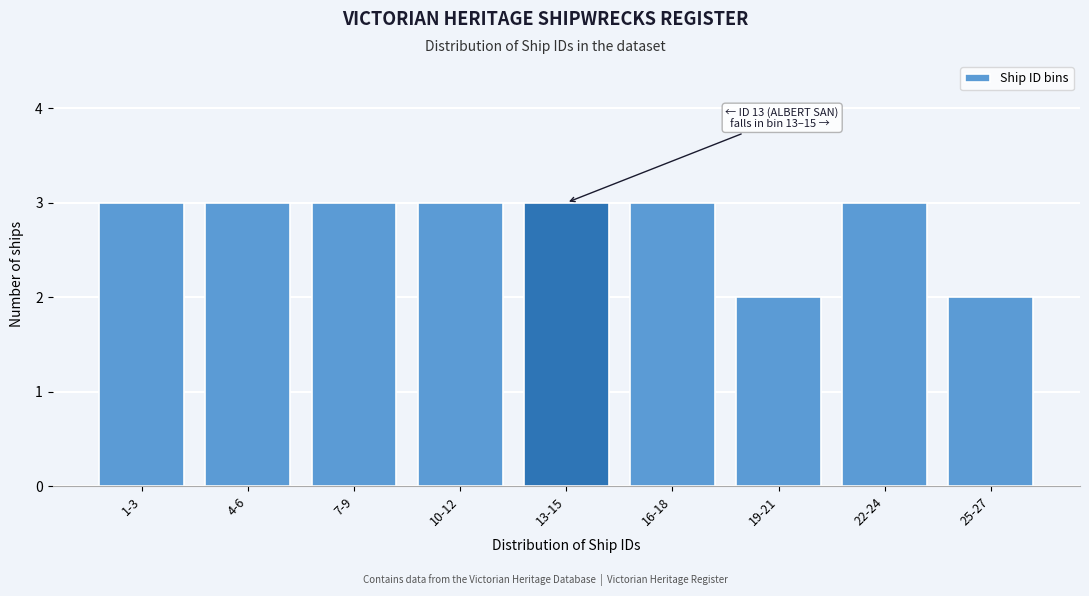

Reading left to right, what are all the values shown in this chart?

1-3=3	4-6=3	7-9=3	10-12=3	13-15=3	16-18=3	19-21=2	22-24=3	25-27=2